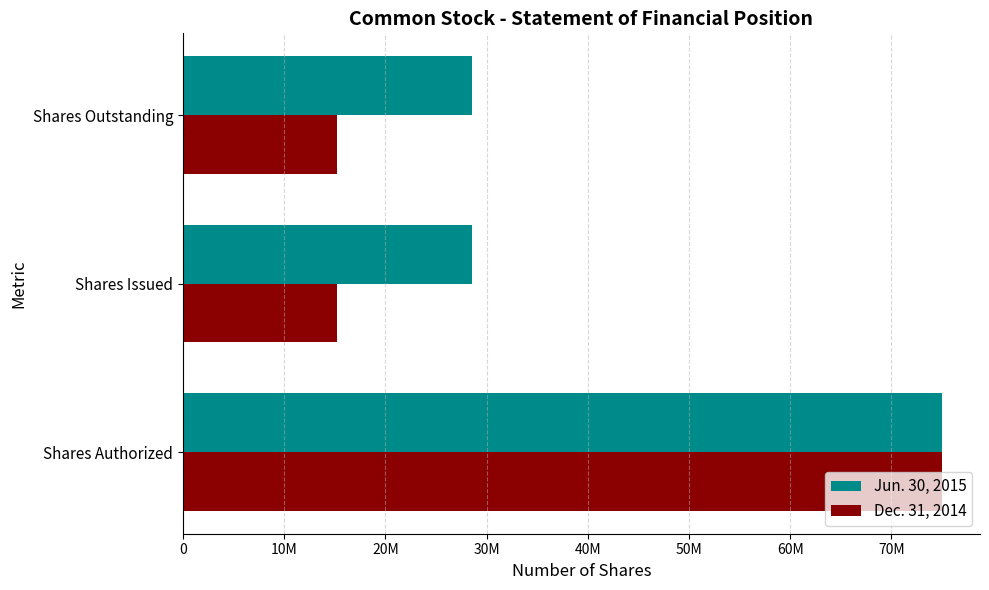

Reading right to left, transcribe all the data shown in this chart.

Jun. 30, 2015: 28581000	28581000	75000000
Dec. 31, 2014: 15220000	15220000	75000000